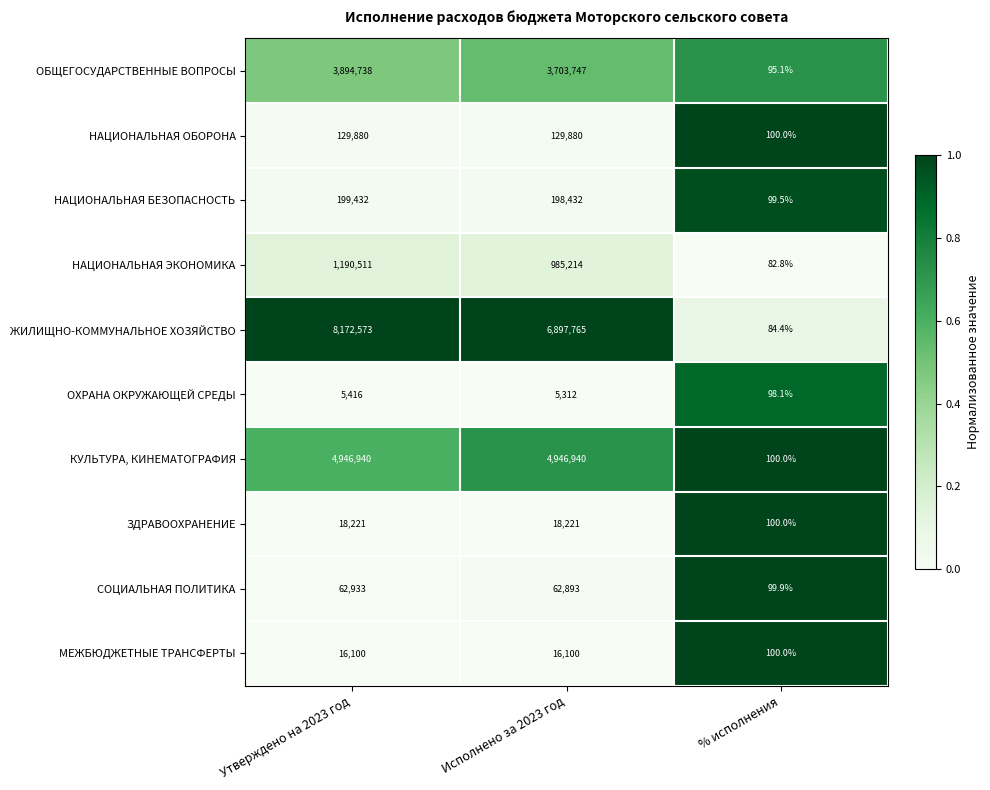

Which series changed the most between Утверждено на 2023 год and % исполнения?

ЖИЛИЩНО-КОММУНАЛЬНОЕ ХОЗЯЙСТВО